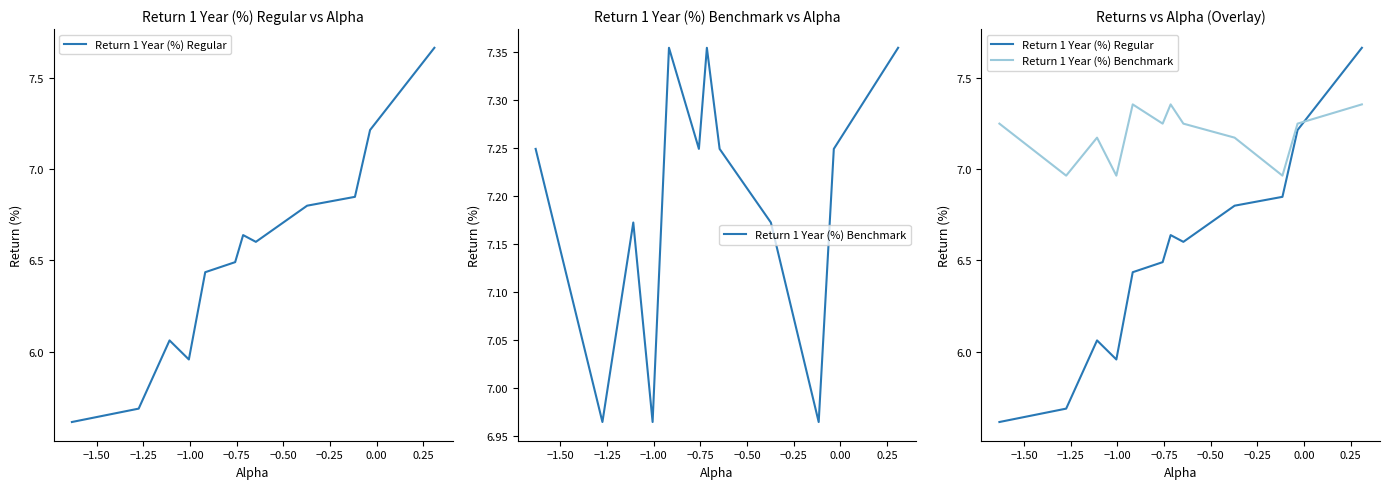

At which label is Return 1 Year (%) Benchmark closest to 7?

−1.25